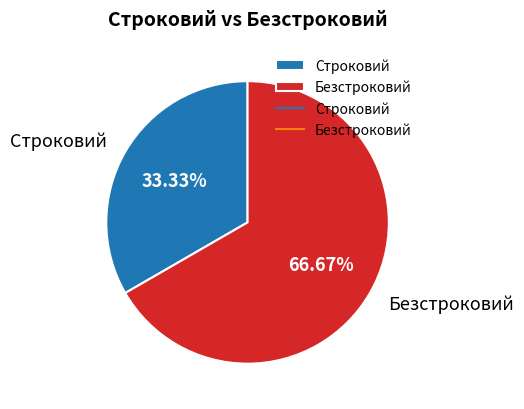

Which category accounts for the majority?

Безстроковий